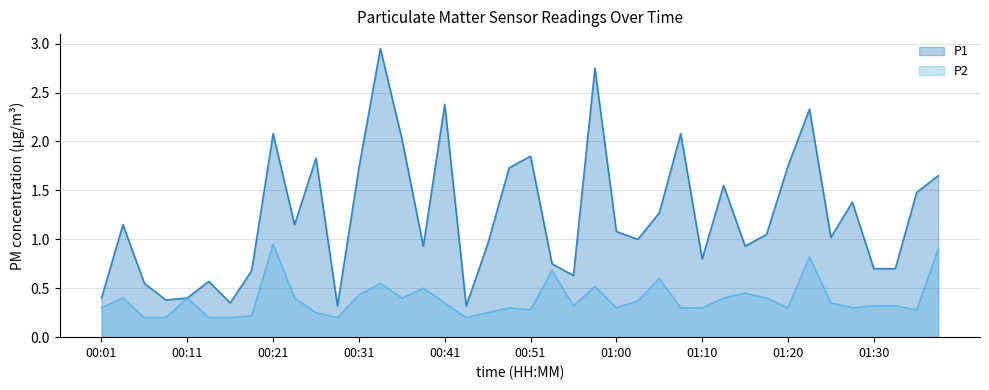

What is the label of the 8th point from the left?

00:18